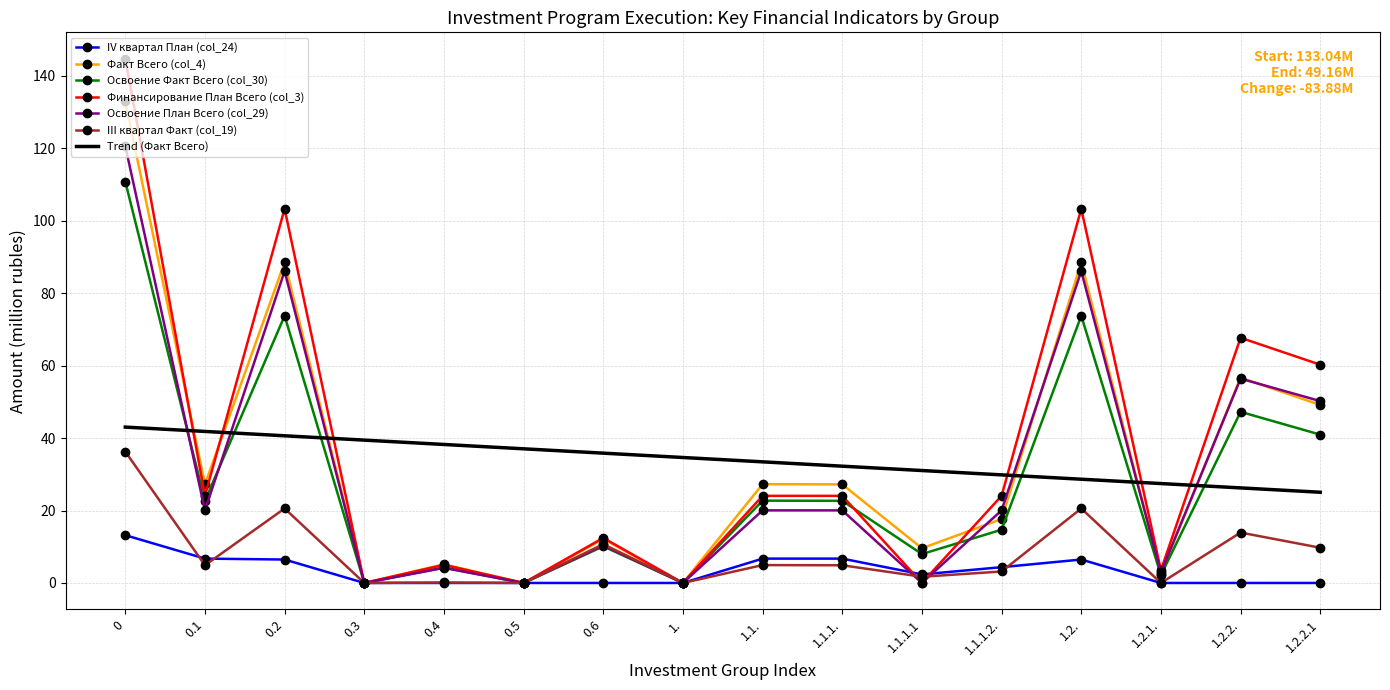

What is the total value across all series at 0.6?

91.6